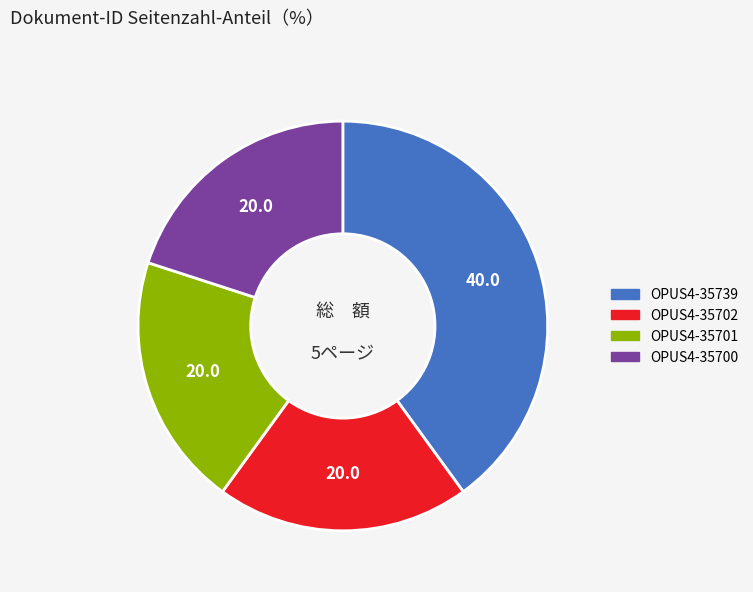

Do OPUS4-35739 and OPUS4-35702 together represent more than half of the pie?

Yes